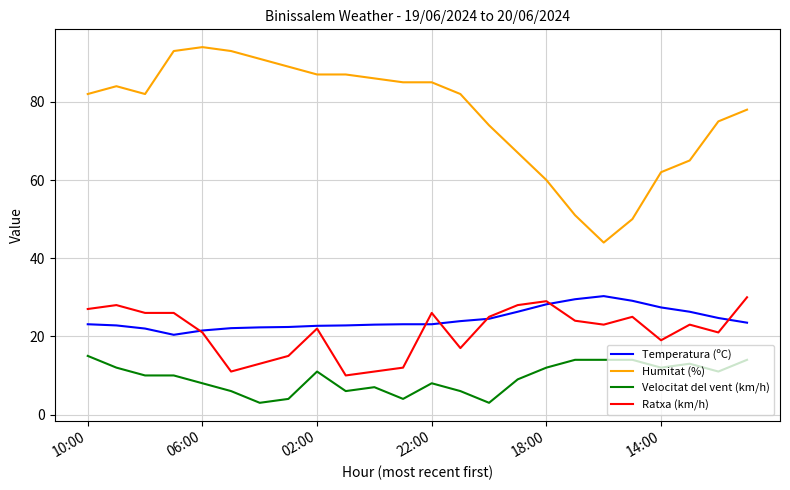

Is this an area chart (filled region under the line)?

No